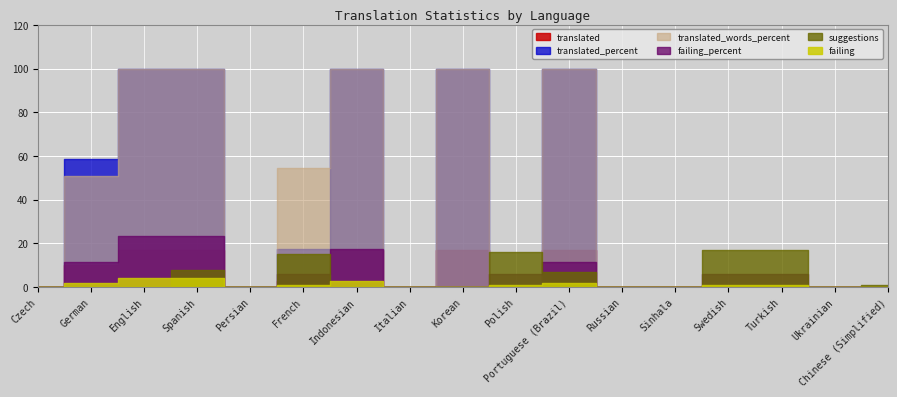

Reading right to left, list all the values displayed in this chart.

translated: 0.0	0.0	0.0	0.0	0.0	0.0	17.0	0.0	17.0	0.0	17.0	3.0	0.0	17.0	17.0	10.0	0.0
failing: 0.0	0.0	1.0	1.0	0.0	0.0	2.0	1.0	0.0	0.0	3.0	1.0	0.0	4.0	4.0	2.0	0.0
suggestions: 1.0	0.0	17.0	17.0	0.0	0.0	7.0	16.0	0.0	0.0	0.0	15.0	0.0	8.0	0.0	0.0	0.0
translated_percent: 0.0	0.0	0.0	0.0	0.0	0.0	100.0	0.0	100.0	0.0	100.0	17.6	0.0	100.0	100.0	58.8	0.0
translated_words_percent: 0.0	0.0	0.0	0.0	0.0	0.0	100.0	0.0	100.0	0.0	100.0	54.7	0.0	100.0	100.0	50.7	0.0
failing_percent: 0.0	0.0	5.8	5.8	0.0	0.0	11.7	5.8	0.0	0.0	17.6	5.8	0.0	23.5	23.5	11.7	0.0